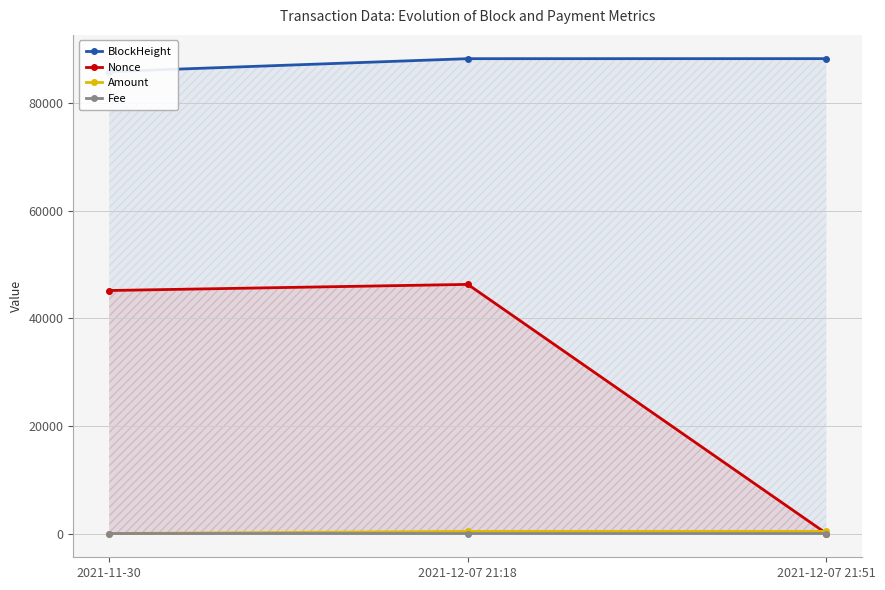

True or false: Fee has a value of 0.0 at 2021-12-07 21:18.

False